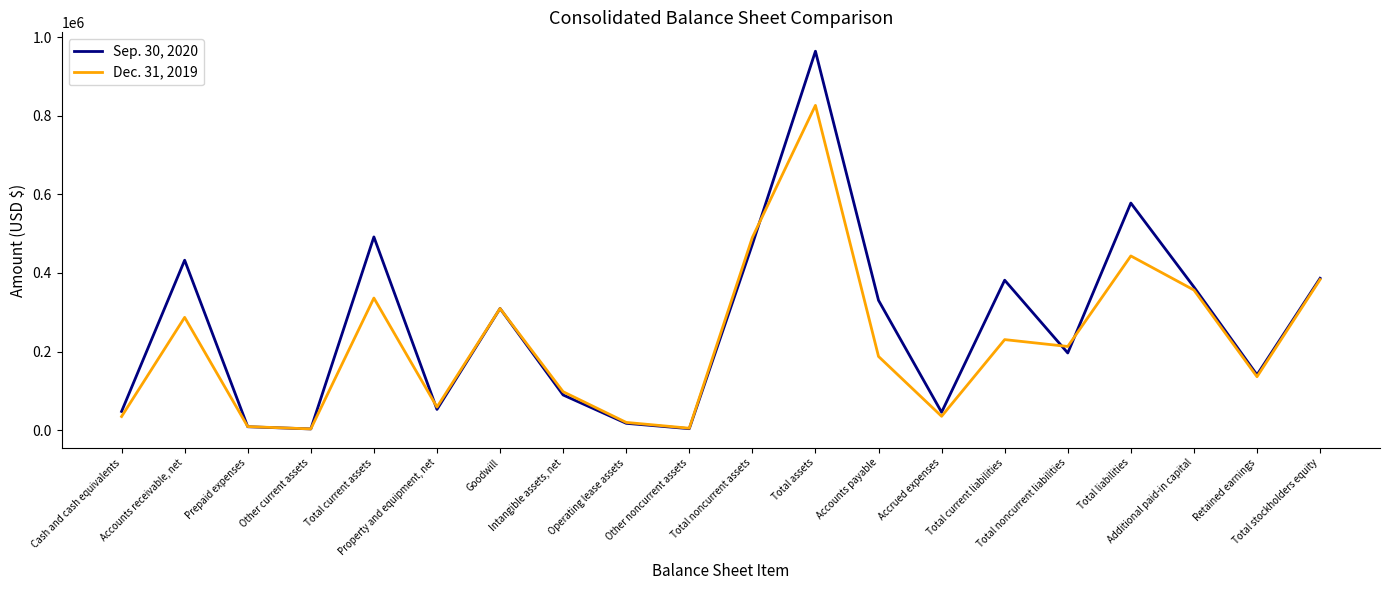

At which label does Sep. 30, 2020 reach its peak?

Total assets